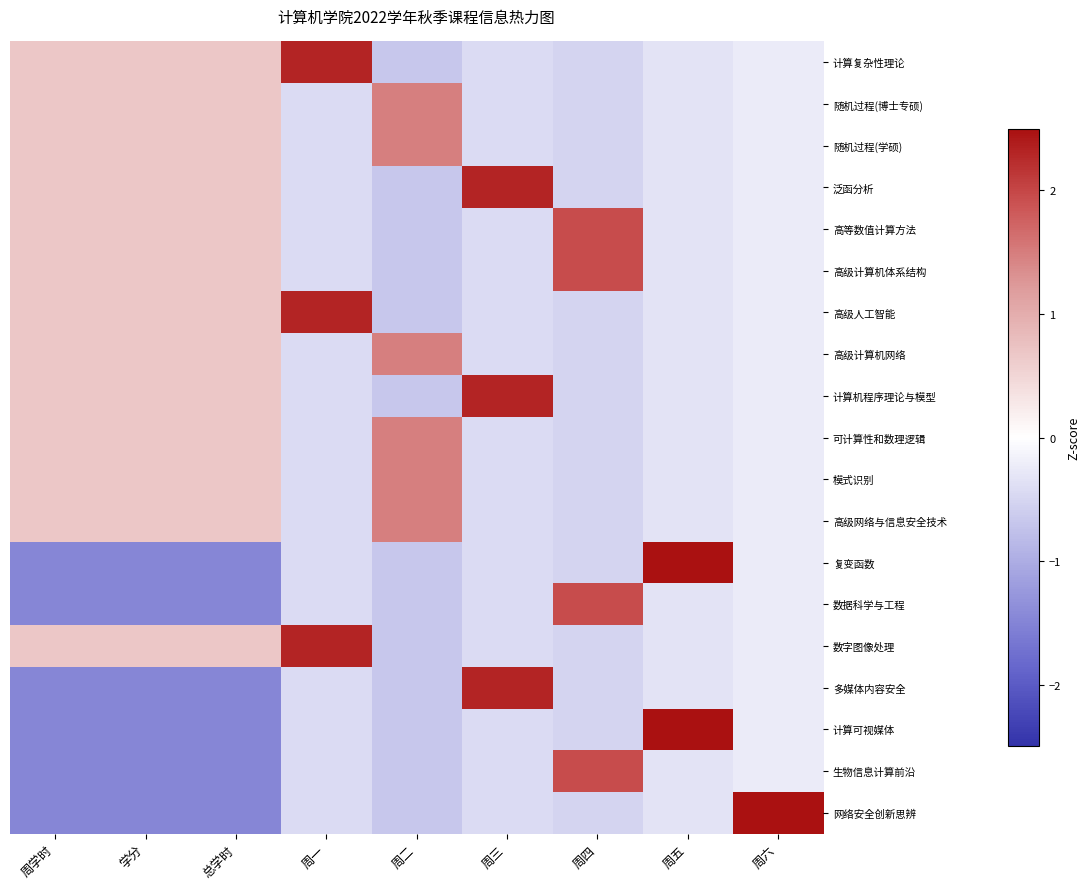

Count the number of data series in this chart.

19